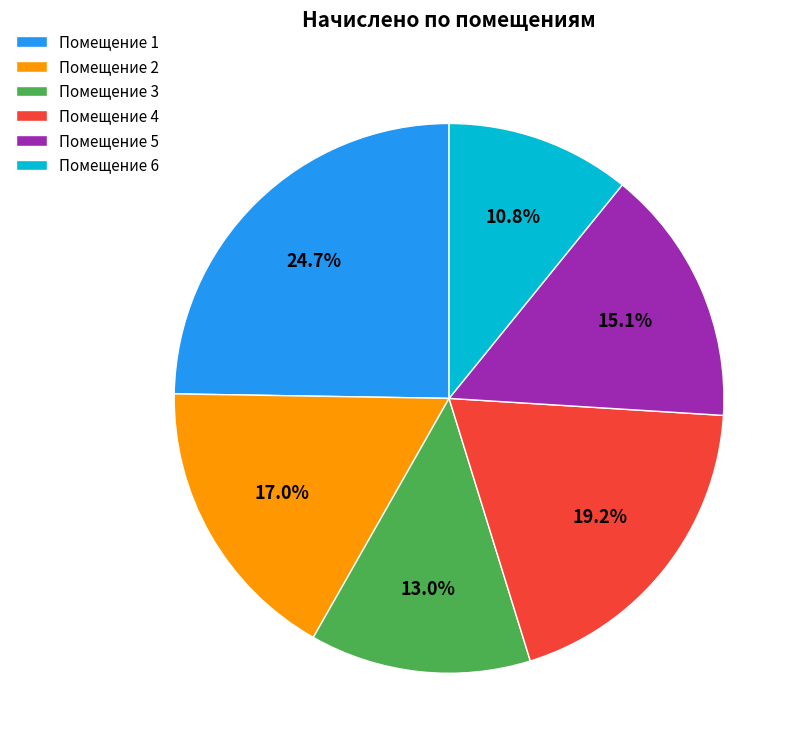

Which has a higher value, Помещение 2 or Помещение 1?

Помещение 1